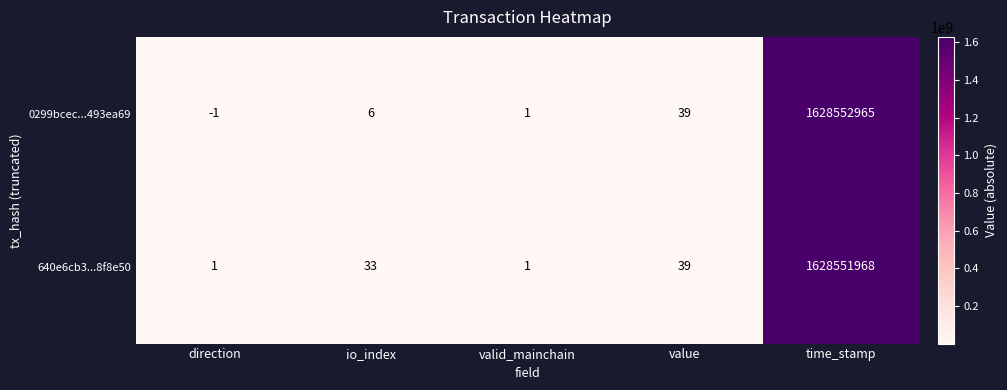

Reading right to left, transcribe all the data shown in this chart.

0299bcec...493ea69: time_stamp=1628552965	value=39	valid_mainchain=1	io_index=6	direction=-1
640e6cb3...8f8e50: time_stamp=1628551968	value=39	valid_mainchain=1	io_index=33	direction=1